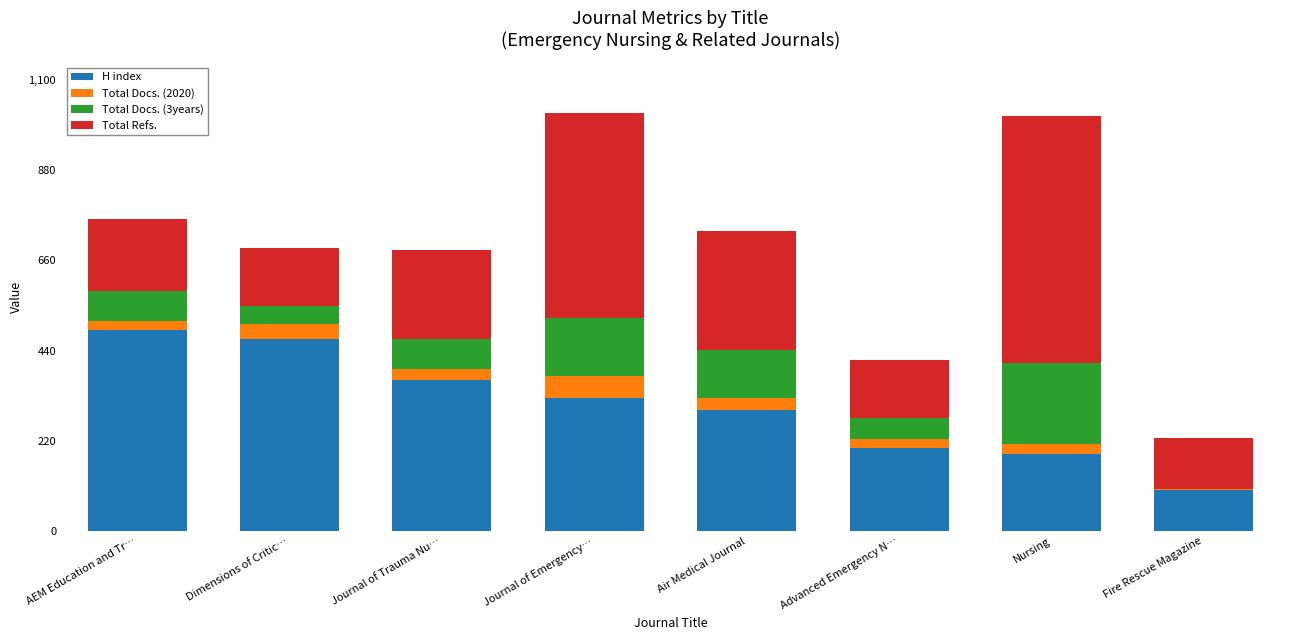

What is the difference between the H index values at Advanced Emergency N… and Air Medical Journal?

92